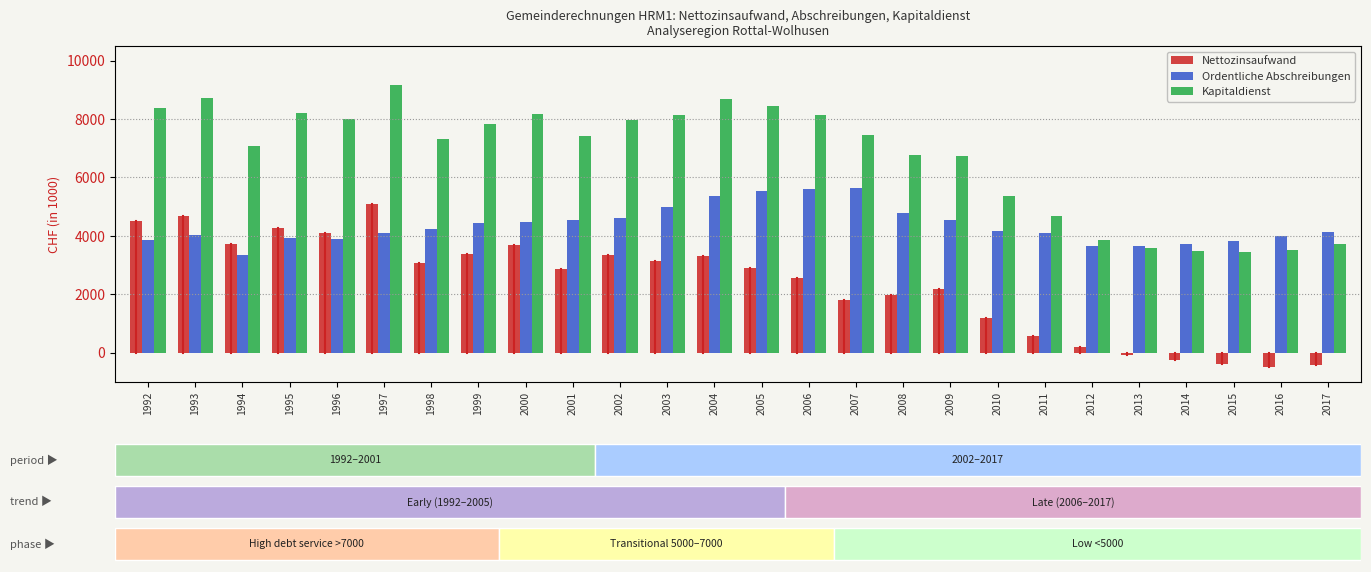

How many negative values does the Nettozinsaufwand series have?

5